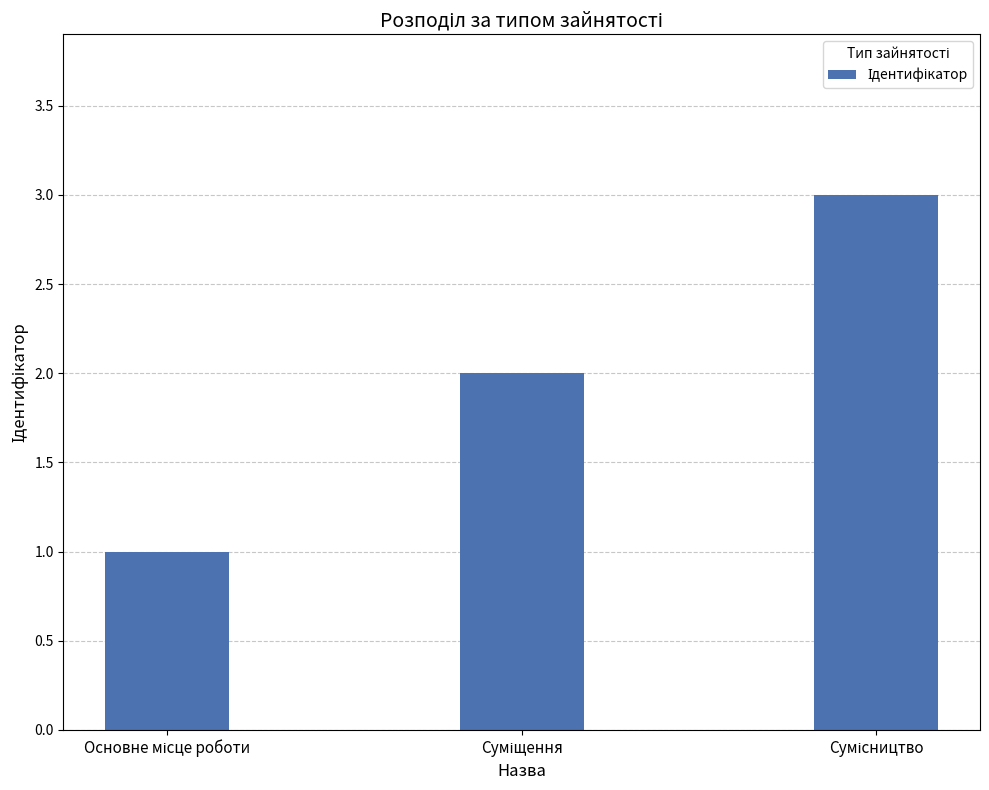

What is the greatest value displayed?

3